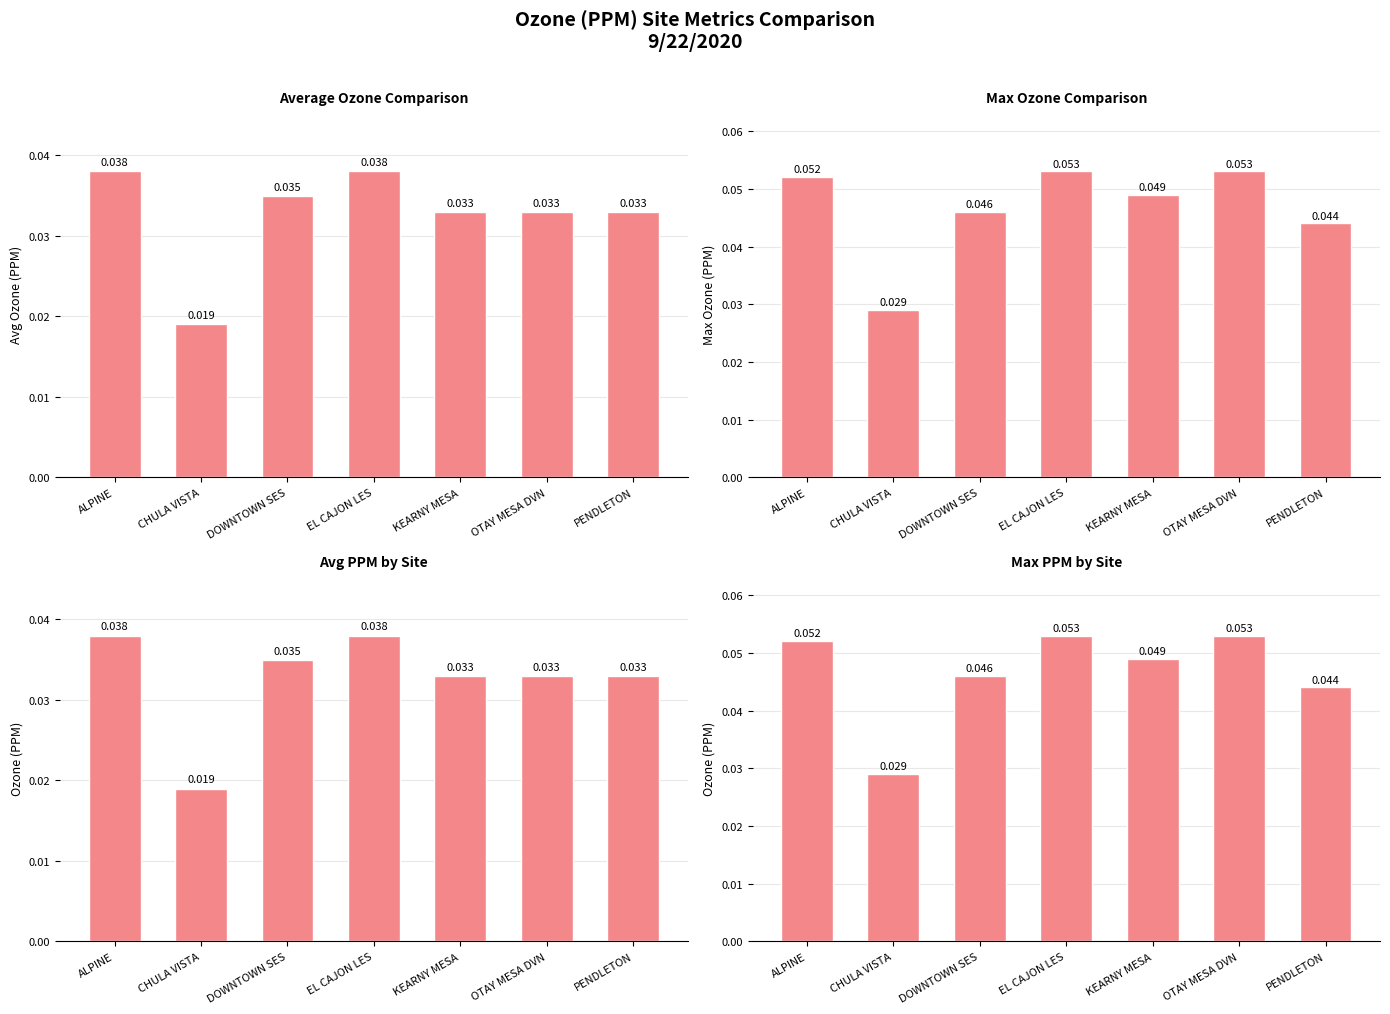

At which label does Avg Ozone (PPM) reach its minimum?

CHULA VISTA